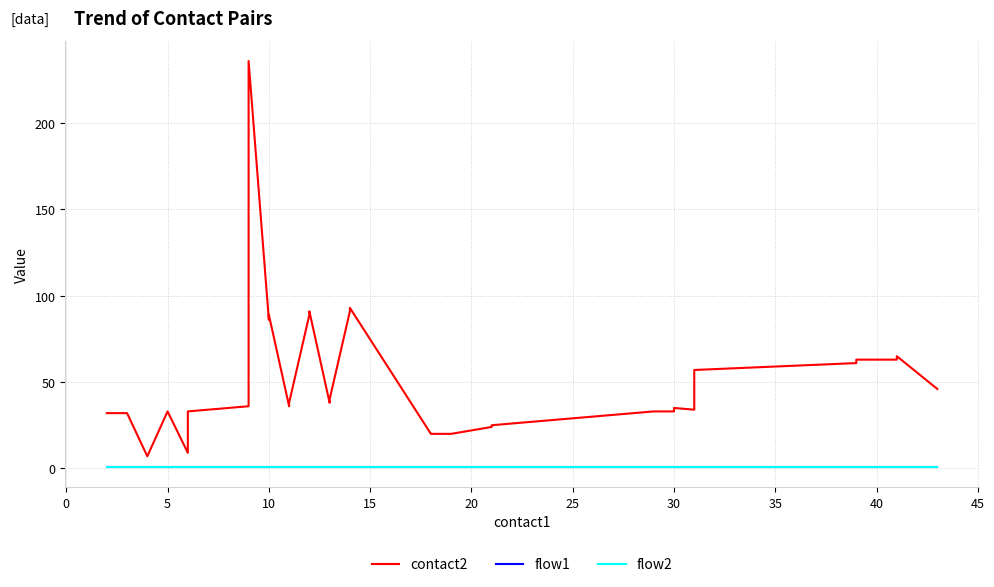

What is the sum of all contact2 values?

1979